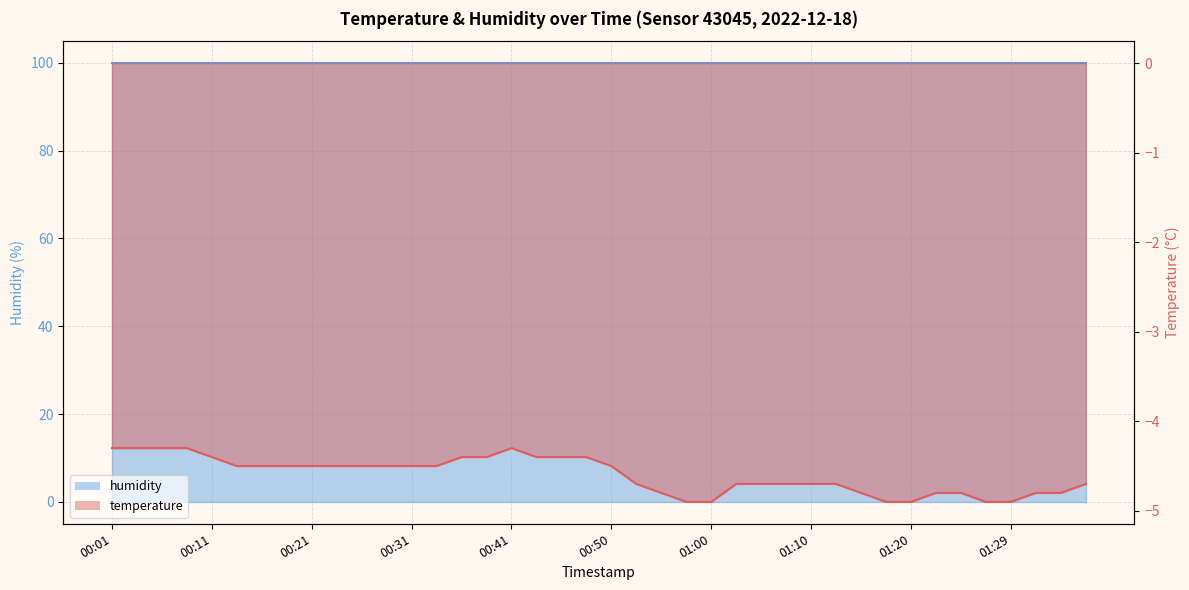

What position from the left is 01:22?

34